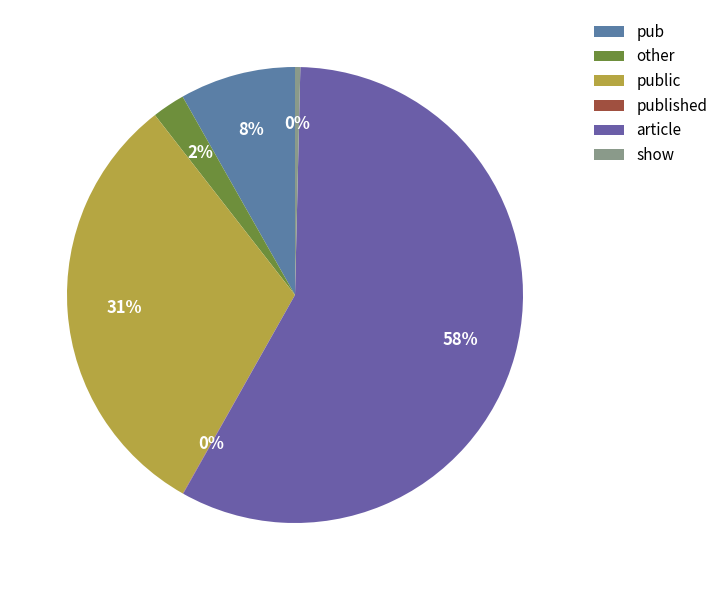

Is there any slice that represents more than half of the pie?

Yes